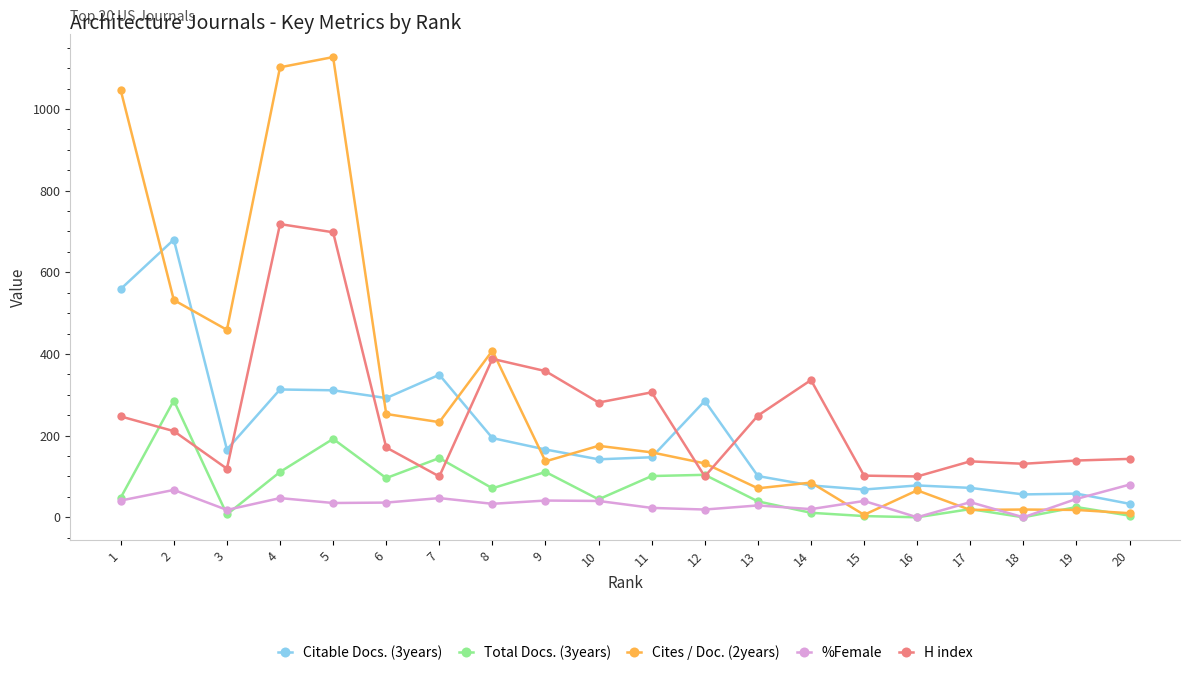

The value of Cites / Doc. (2years) at 9 is 92. True or false?

False